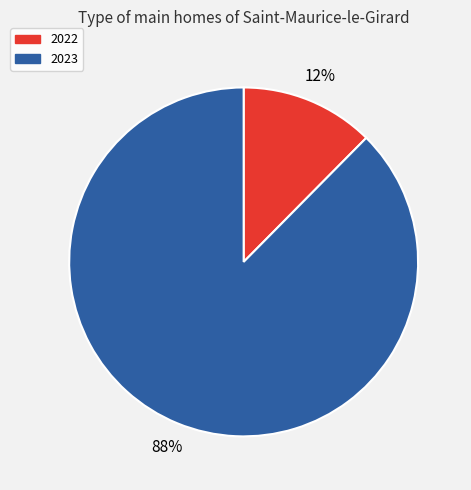

To the nearest percent, what is the average slice percentage?

50%